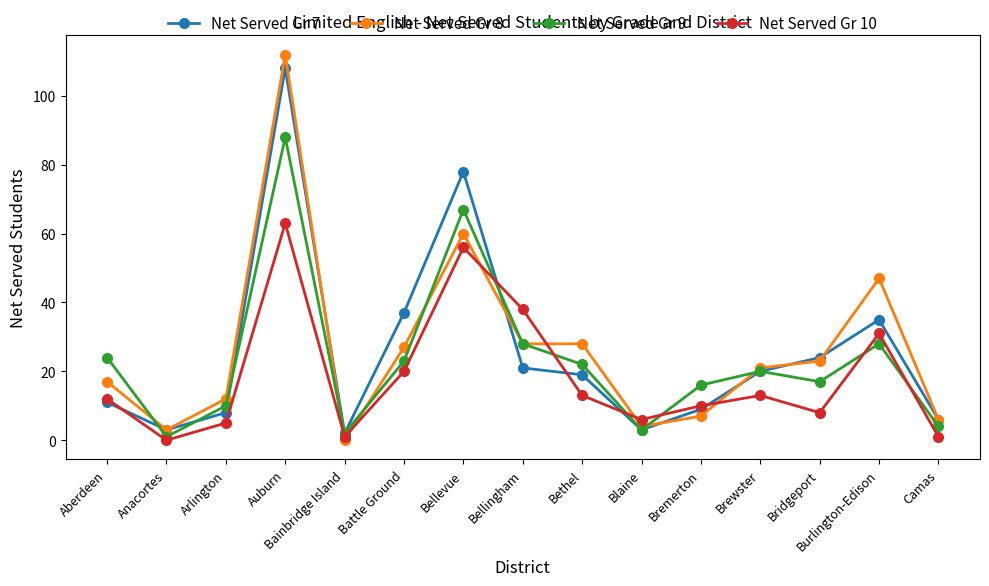

Which series ends up on top after the final intersection of Net Served Gr 10 and Net Served Gr 8?

Net Served Gr 8